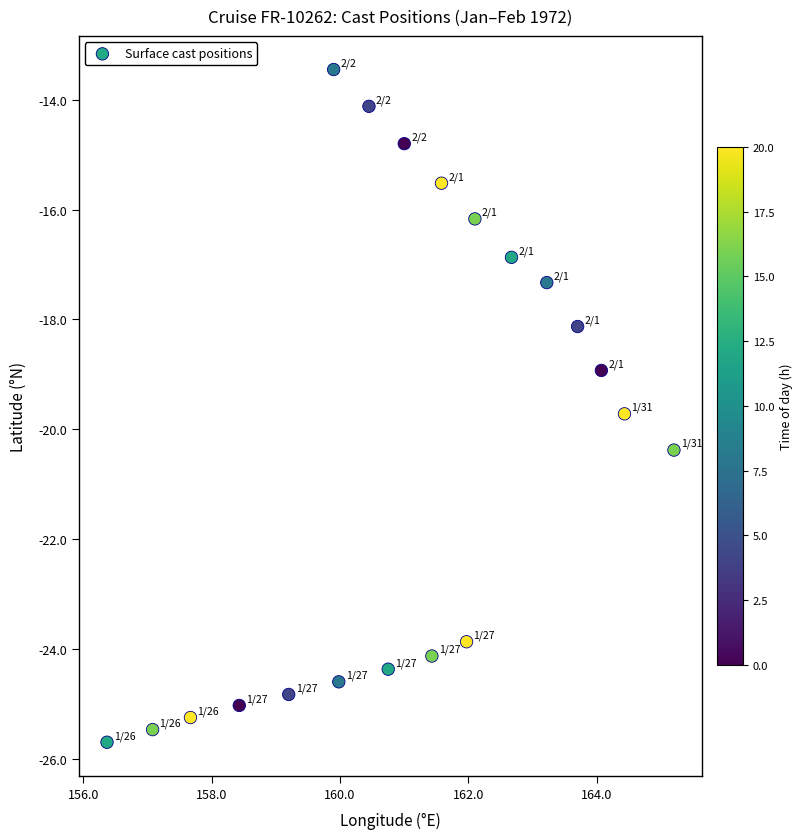

What is the range of X values (max minus min)?

8.8